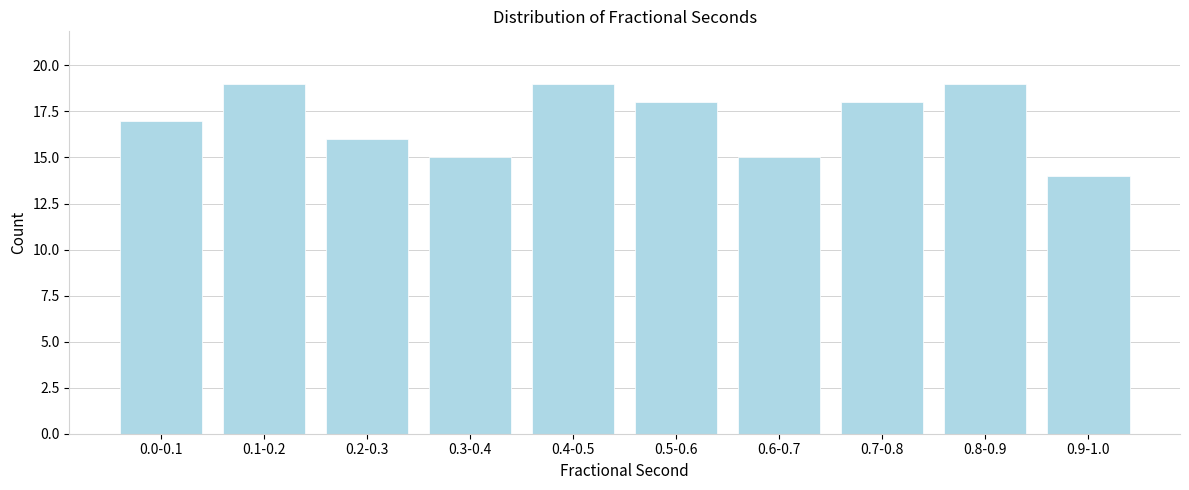

Reading right to left, what are all the values shown in this chart?

14	19	18	15	18	19	15	16	19	17